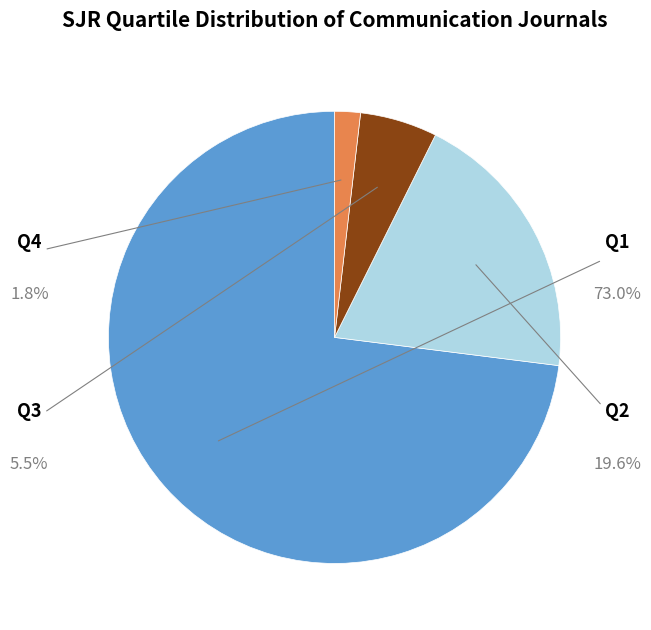

The Q3 slice represents 6% of the pie. True or false?

True